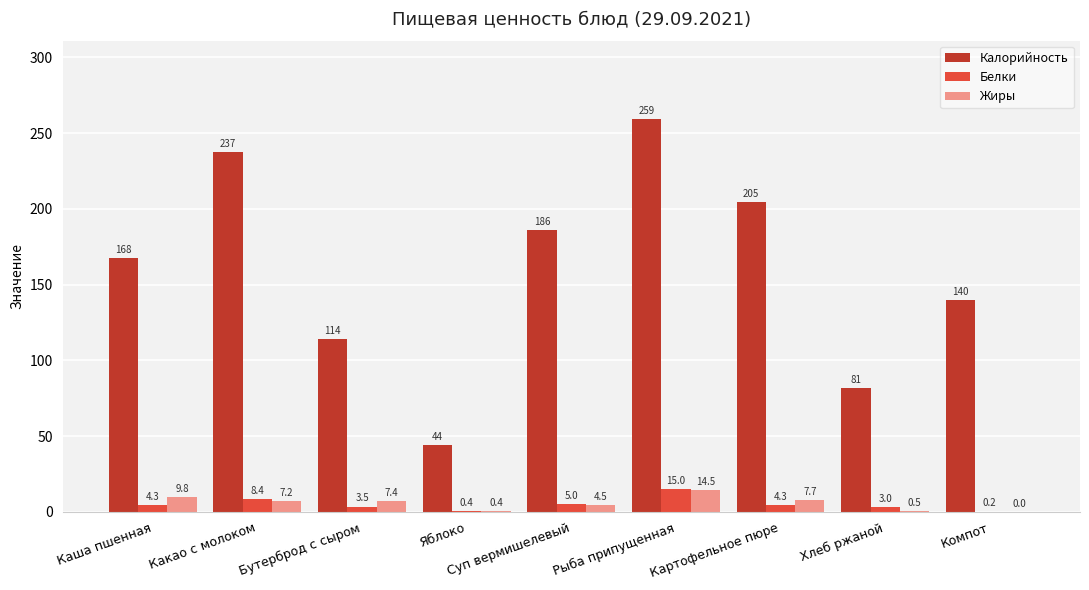

What are all the series names shown in the legend?

Калорийность, Белки, Жиры